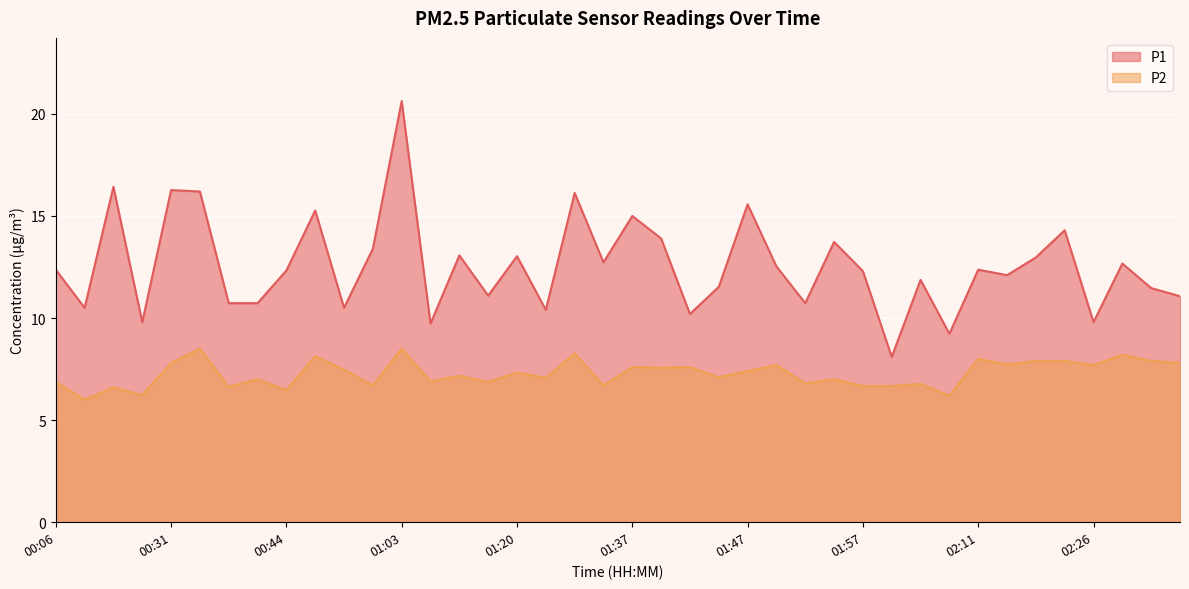

True or false: P1 and P2 intersect in this chart.

False